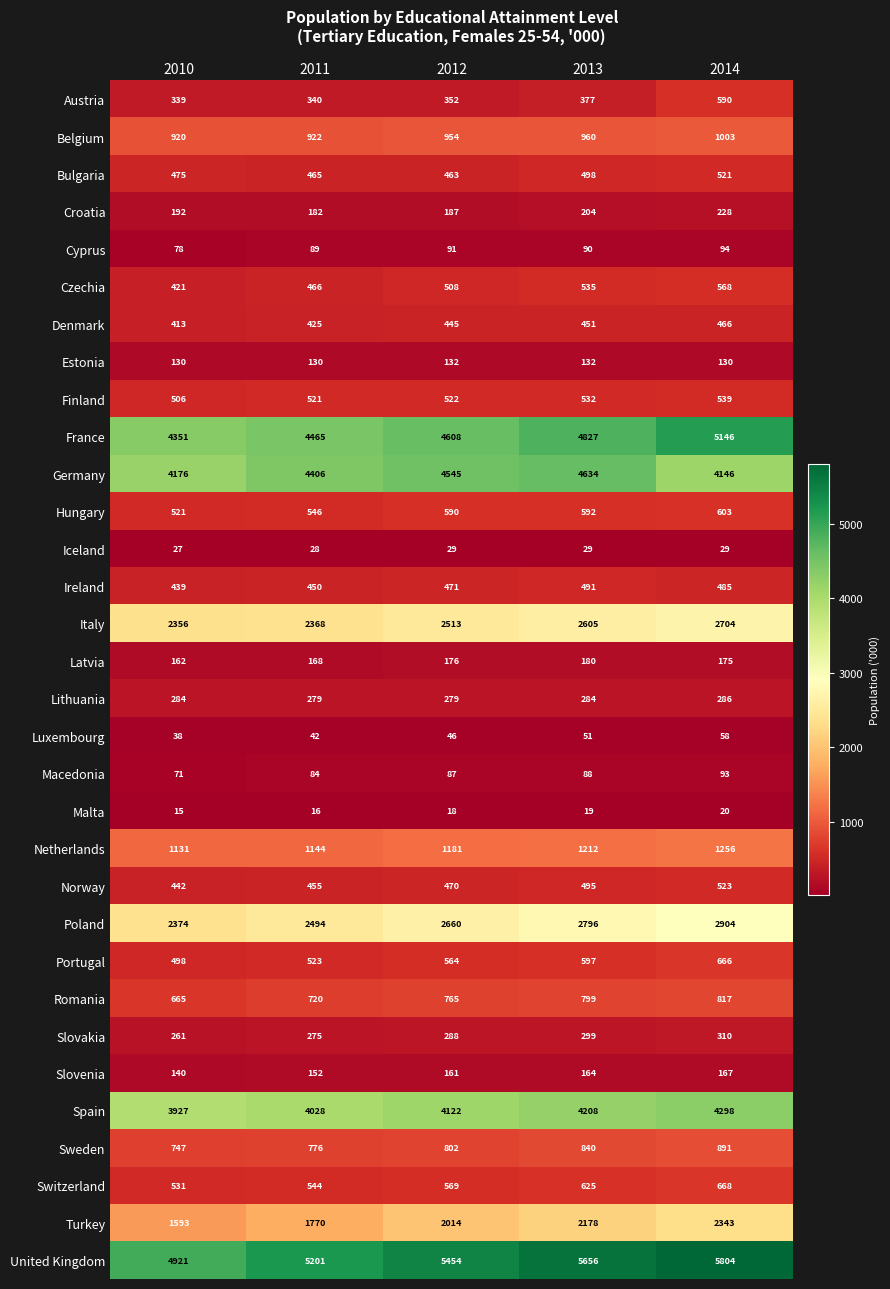

At which category is the sum across all series the highest?

2014